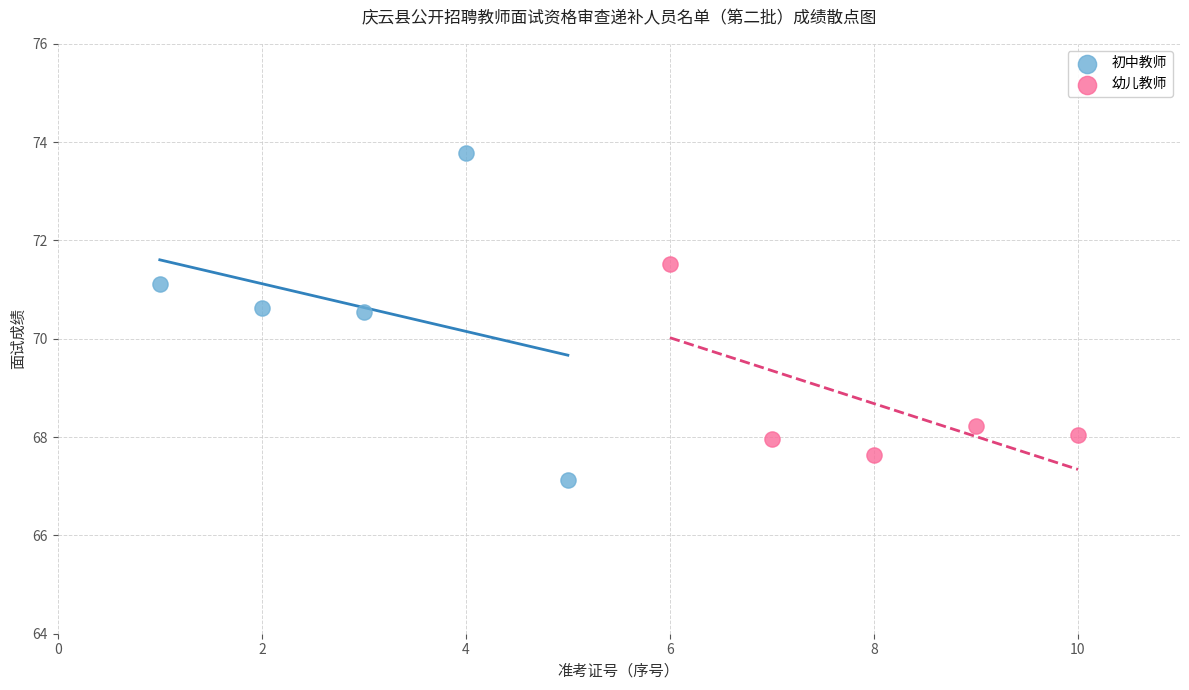

Which series contains the highest Y value?

初中教师